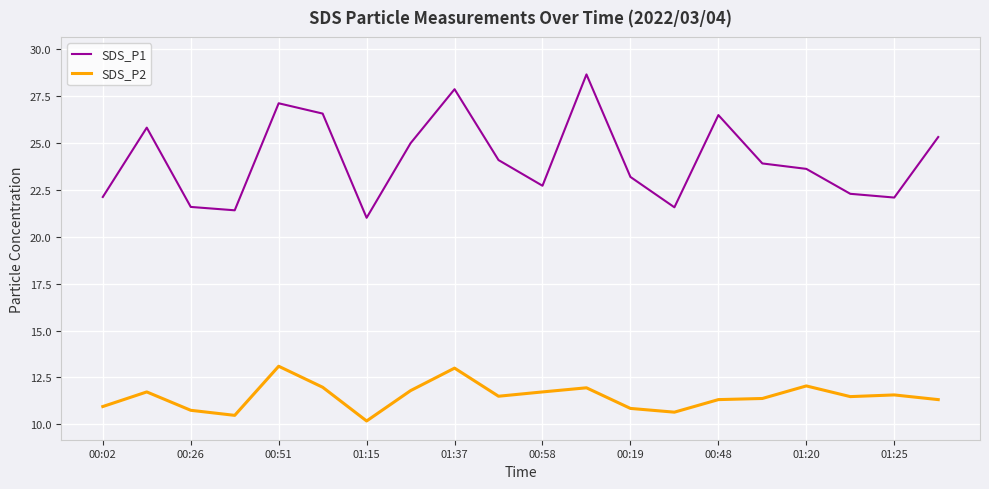

True or false: SDS_P1 and SDS_P2 intersect in this chart.

False